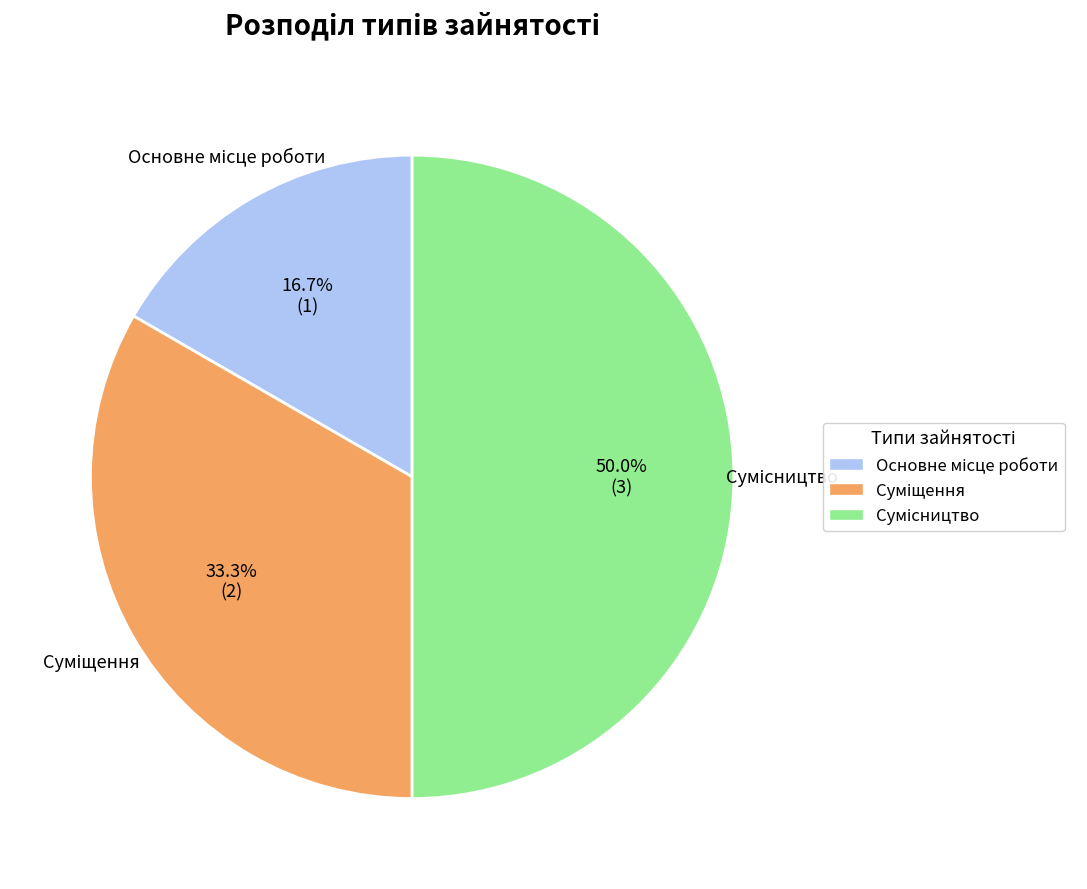

How many segments does this pie chart have?

3